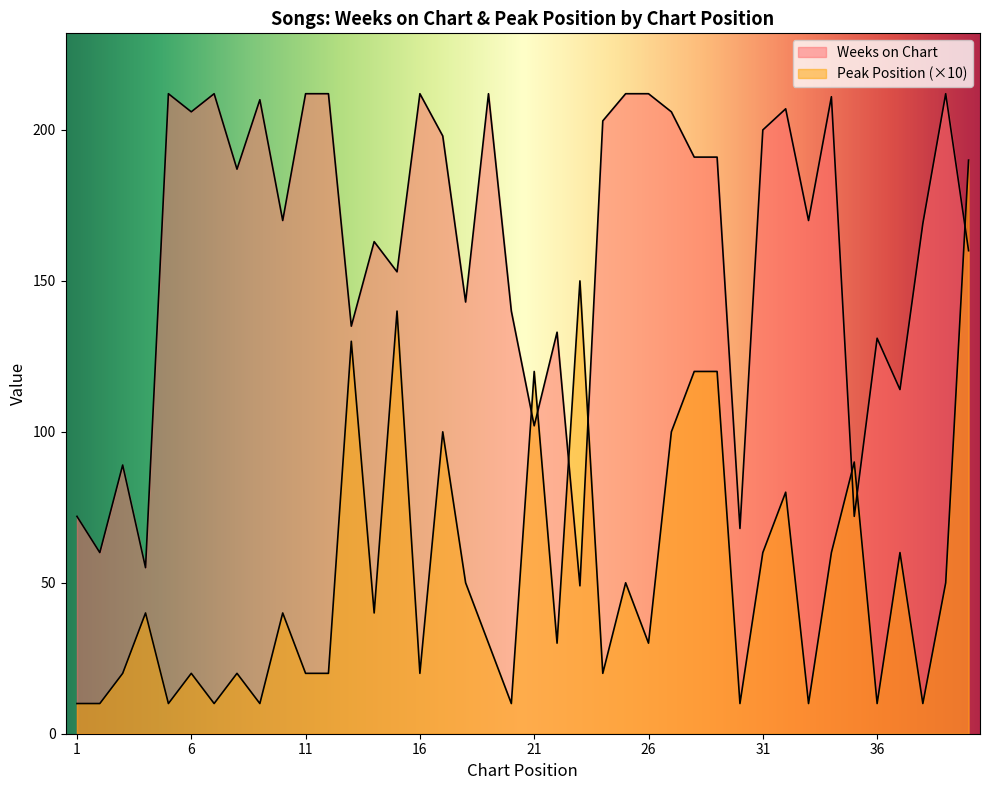

What is the difference between the maximum and minimum values in the Peak Position series?

180